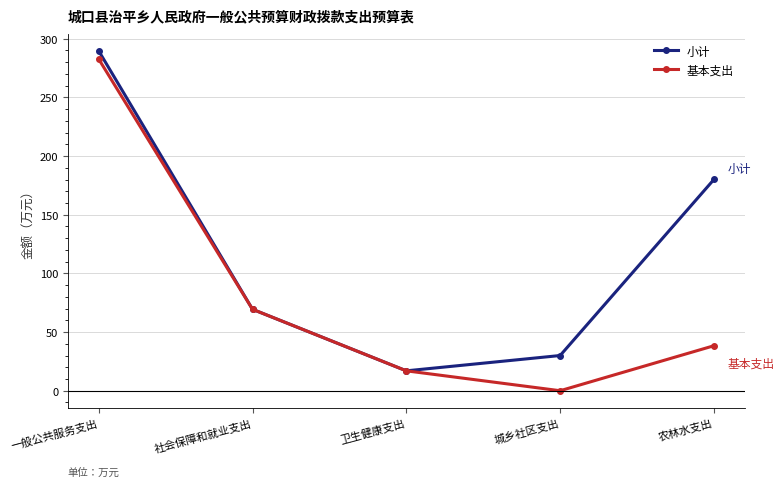

What is the average value of the 基本支出 series?

81.5